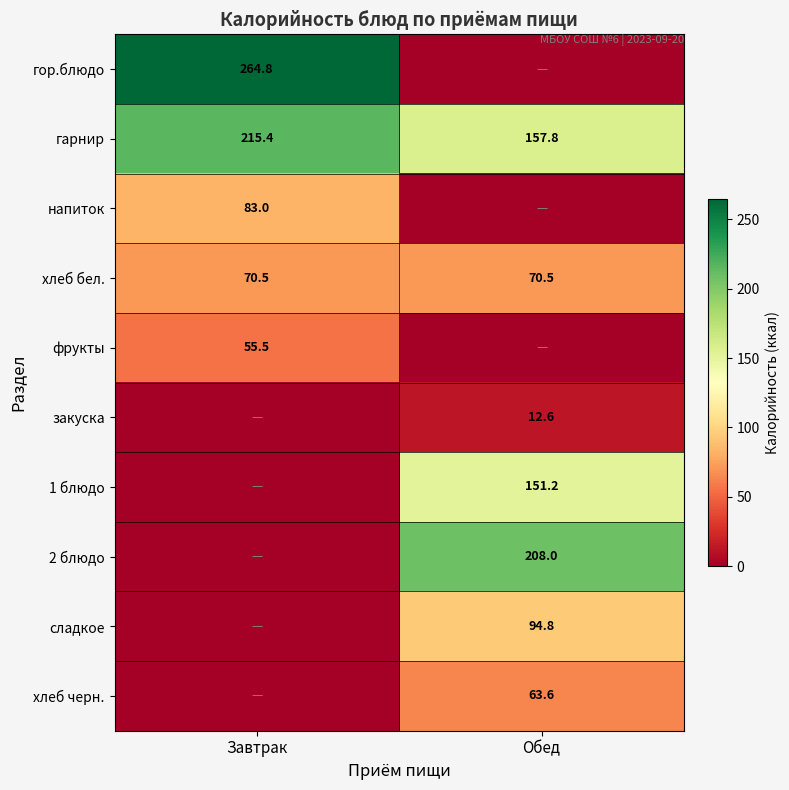

Where does the гарнир series first go above 215?

Завтрак